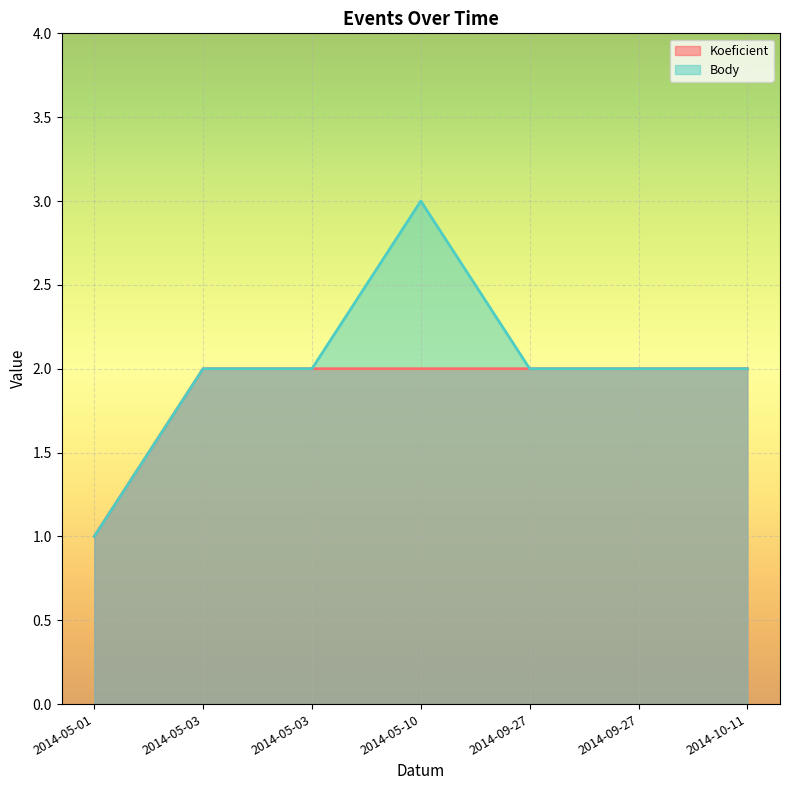

Rank the categories by Koeficient value from highest to lowest.

2014-05-03, 2014-05-03, 2014-05-10, 2014-09-27, 2014-09-27, 2014-10-11, 2014-05-01